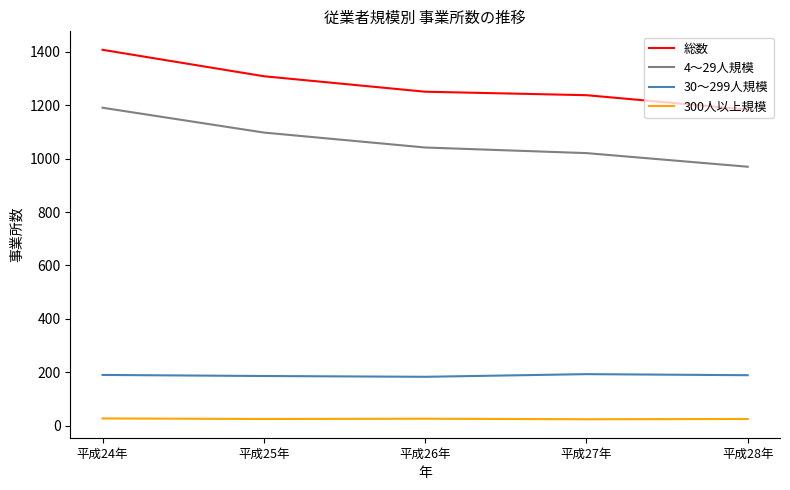

List the series in order of their peak value, lowest first.

300人以上規模, 30～299人規模, 4～29人規模, 総数